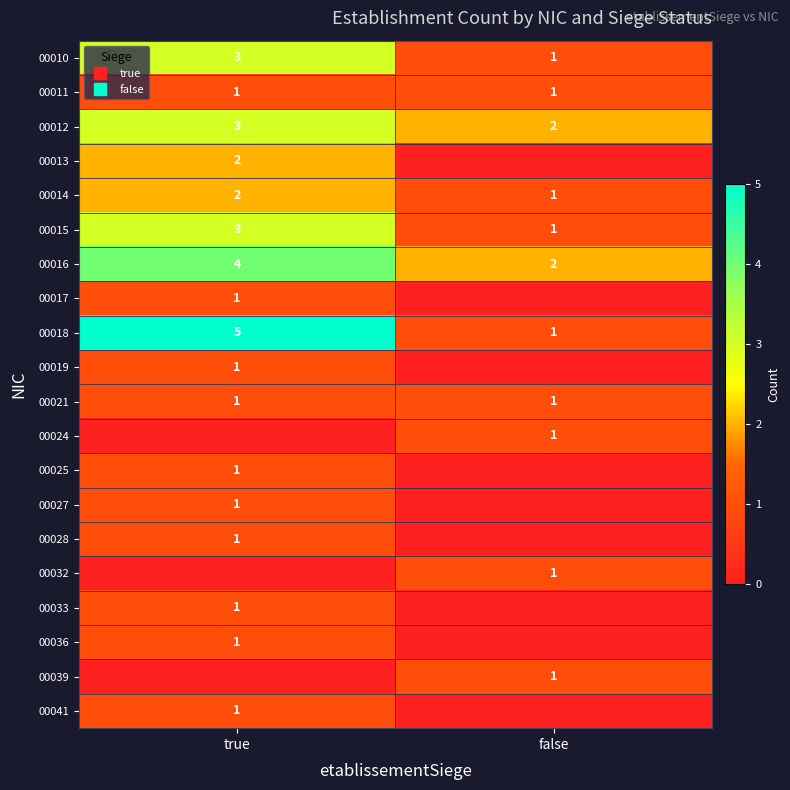

Rank the series by their maximum value, from lowest to highest.

00011, 00017, 00019, 00021, 00024, 00025, 00027, 00028, 00032, 00033, 00036, 00039, 00041, 00013, 00014, 00010, 00012, 00015, 00016, 00018